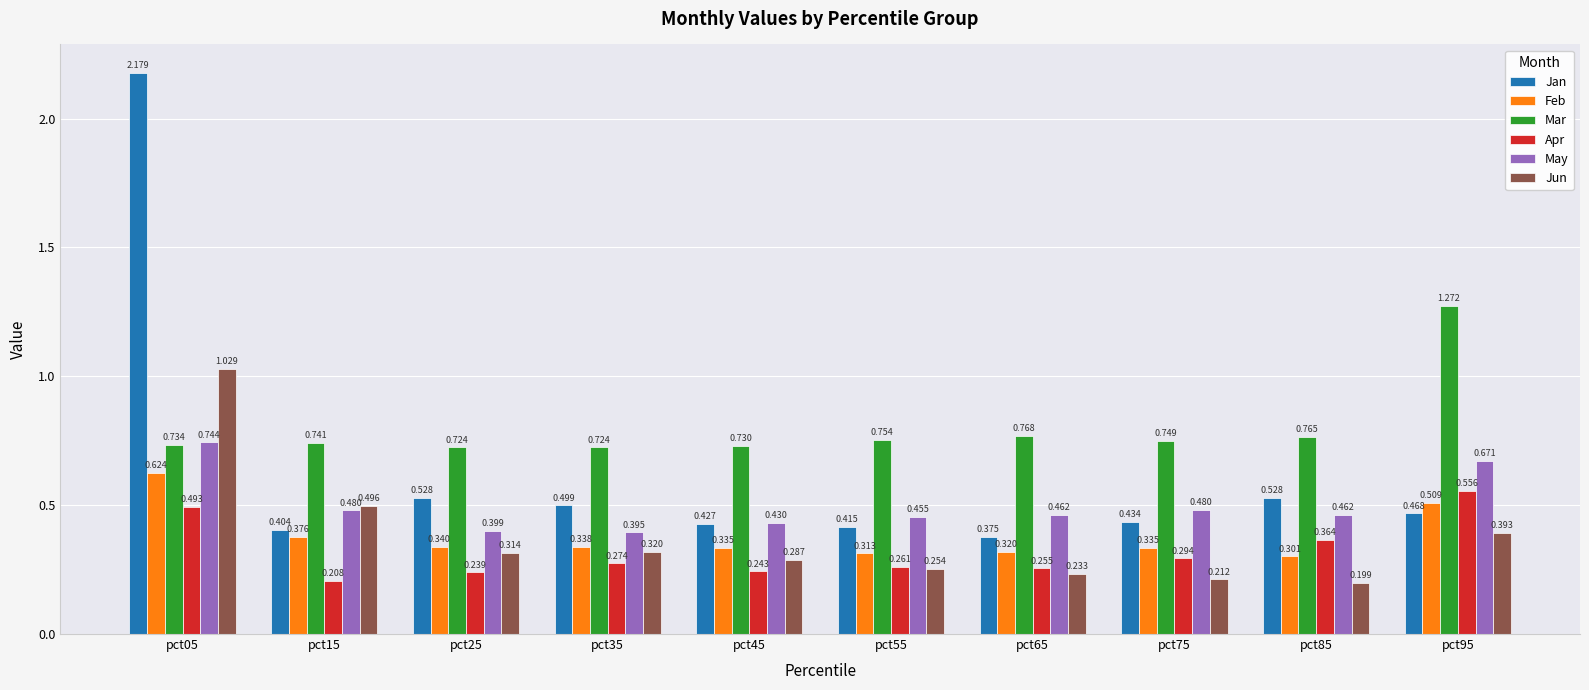

Which label corresponds to the smallest value in the chart?

pct85